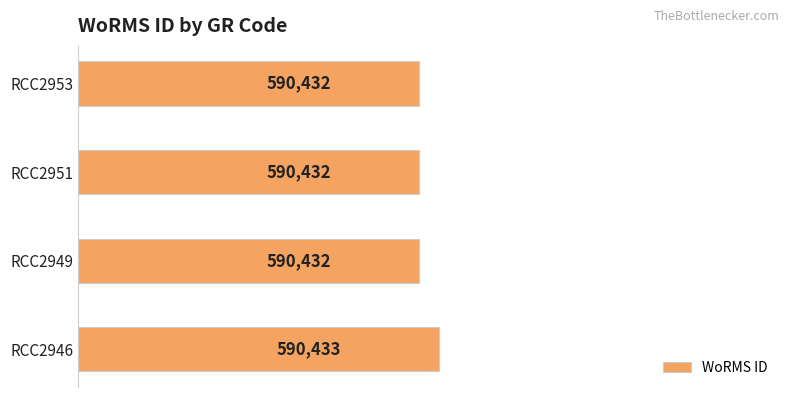

Are the bars horizontal?

Yes